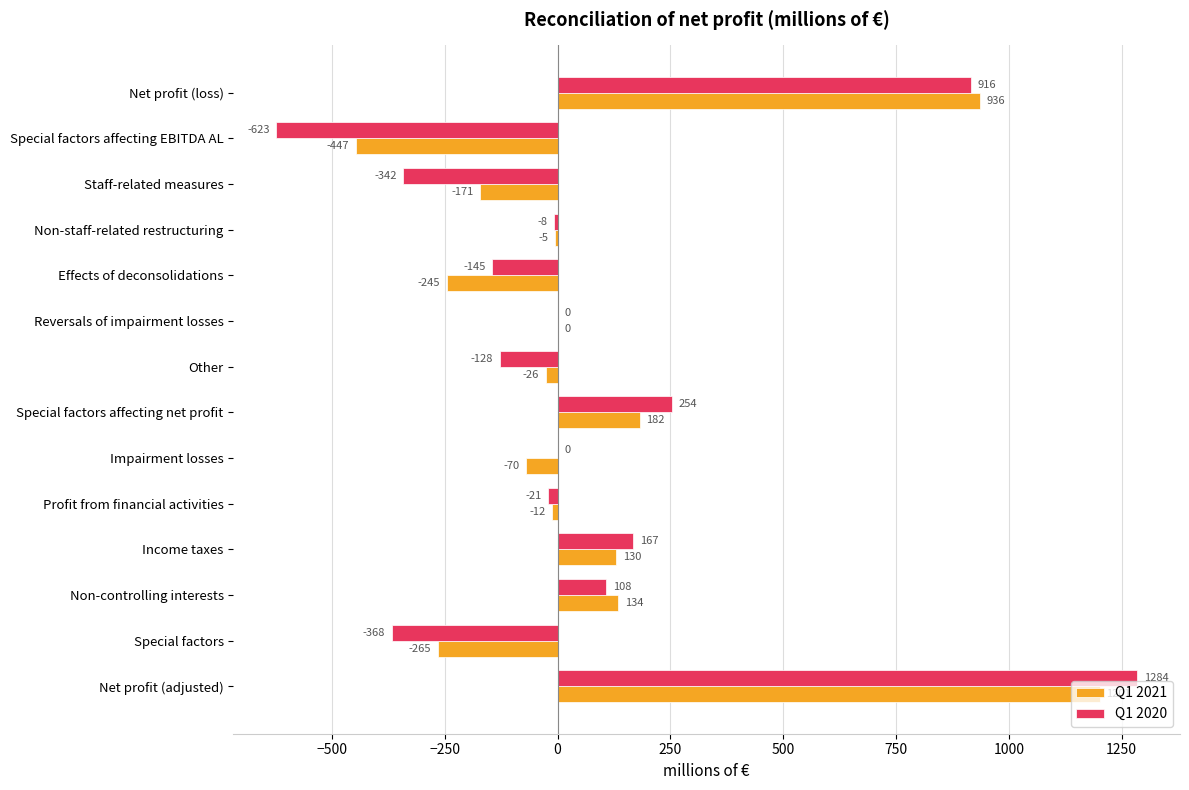

The value of Q1 2020 at Net profit (adjusted) is 2152. True or false?

False